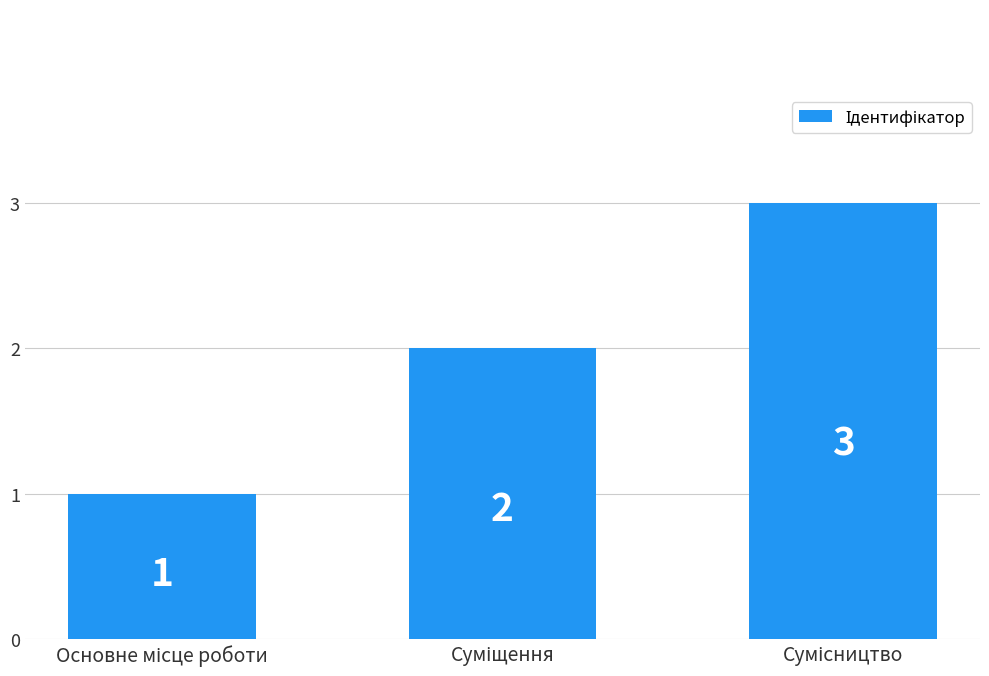

What is the sum of all values?

6